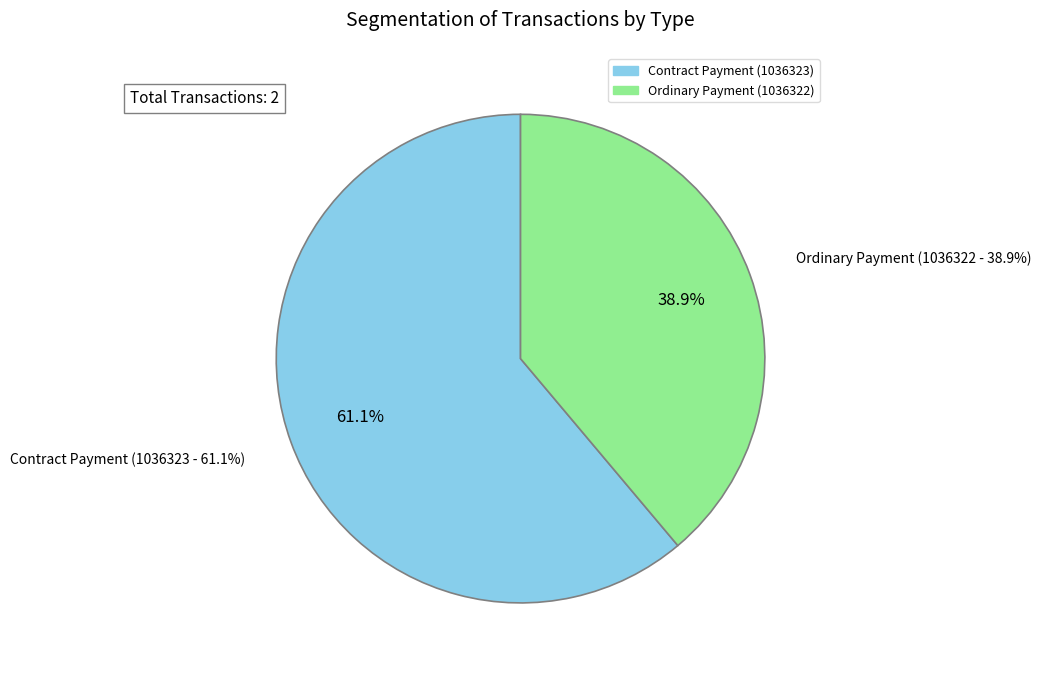

Rank the categories by value from lowest to highest.

1036322, 1036323